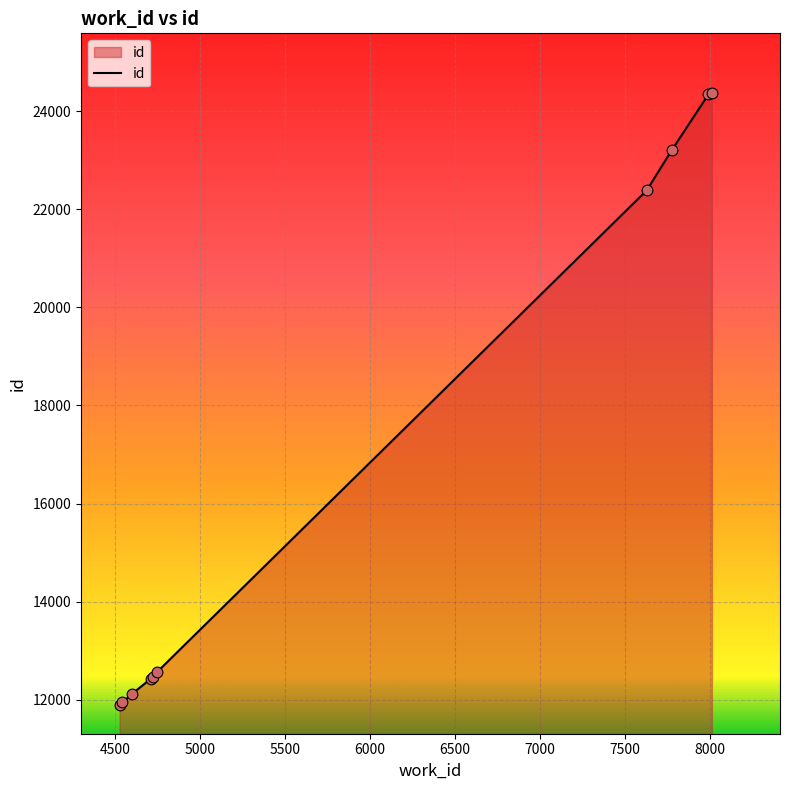

What is the minimum value shown in the chart?

11905